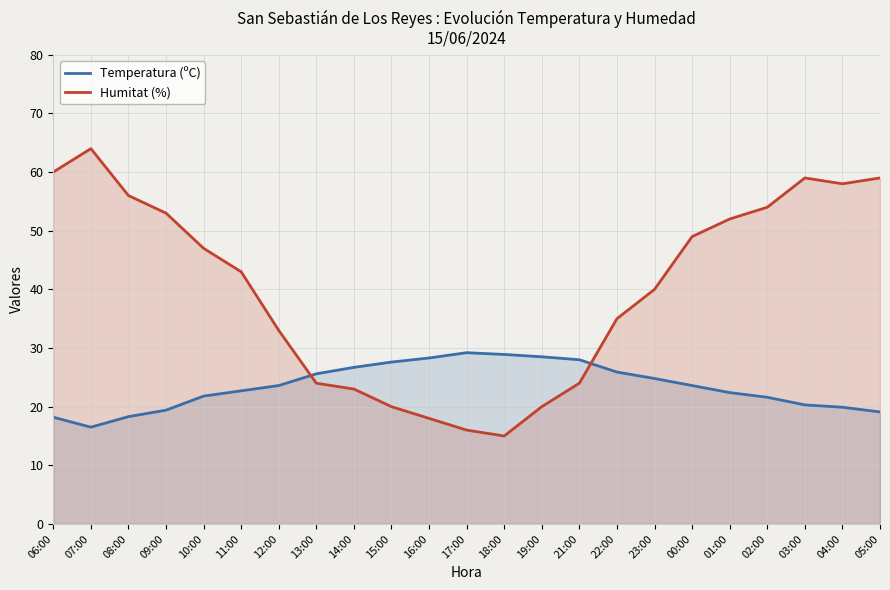

What are all the series names shown in the legend?

Temperatura (ºC), Humitat (%)